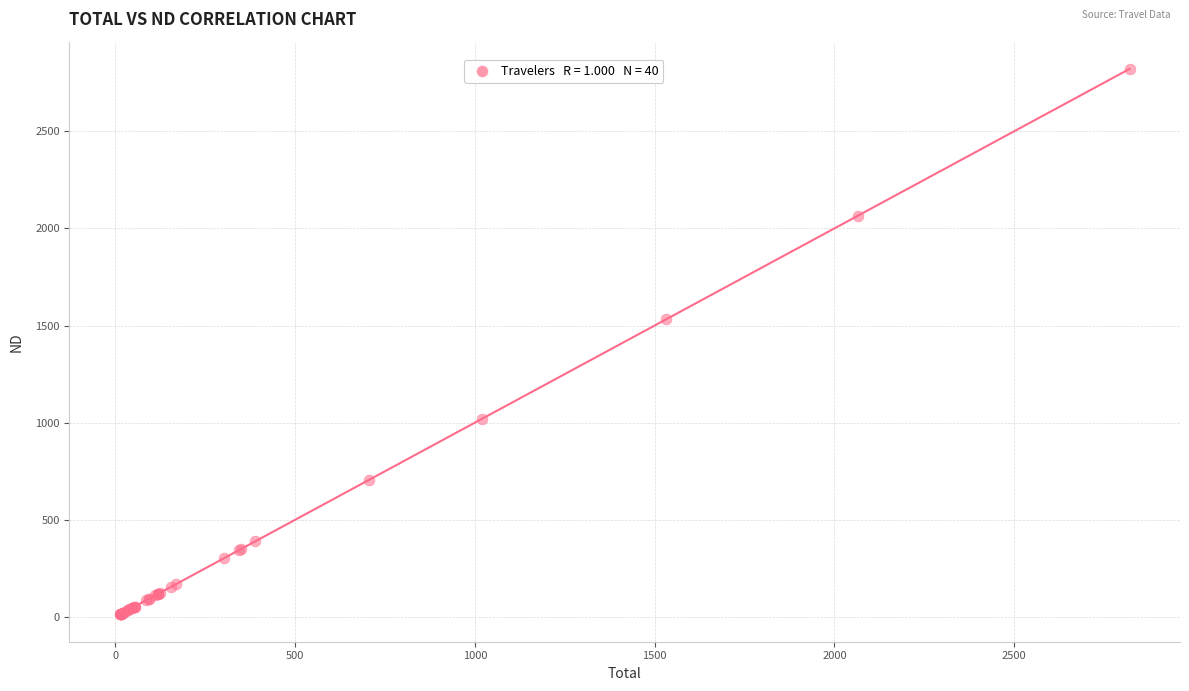

What Y value in the scatter plot is closest to 1416?

1531.8